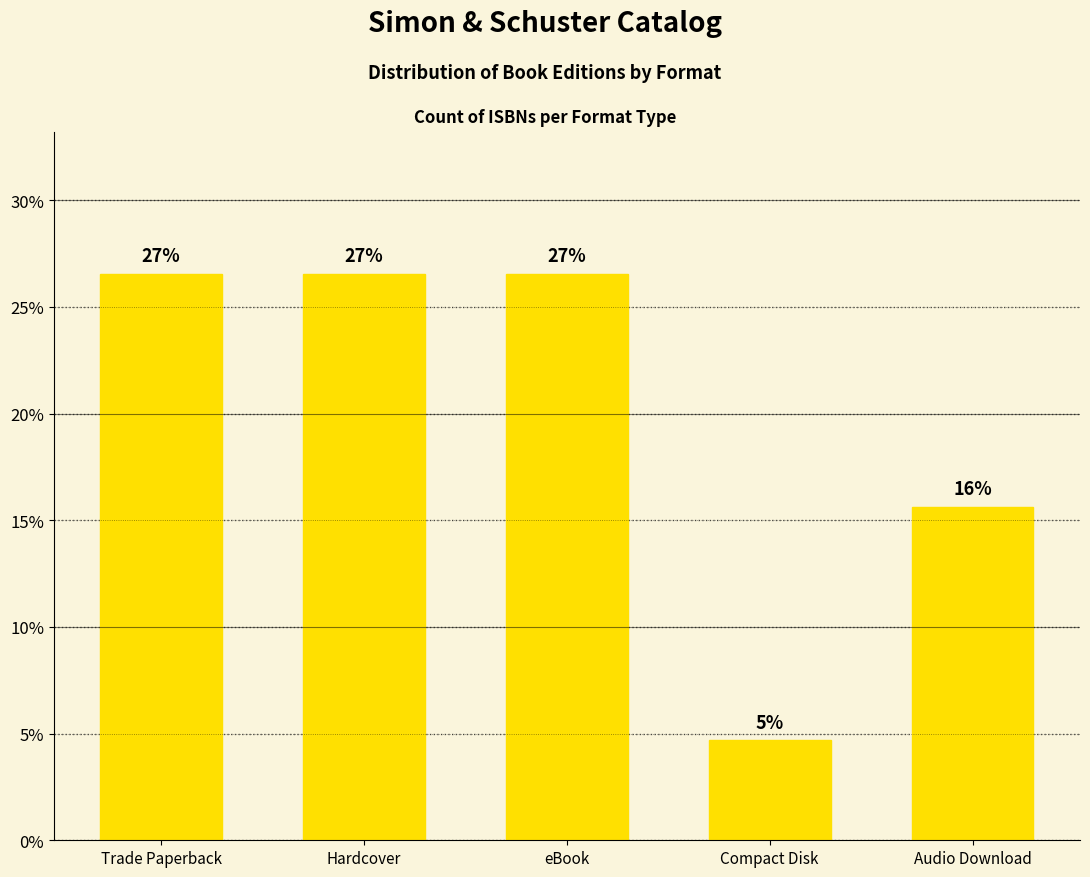

Reading left to right, extract all data points from this chart.

Trade Paperback=26.6	Hardcover=26.6	eBook=26.6	Compact Disk=4.7	Audio Download=15.6